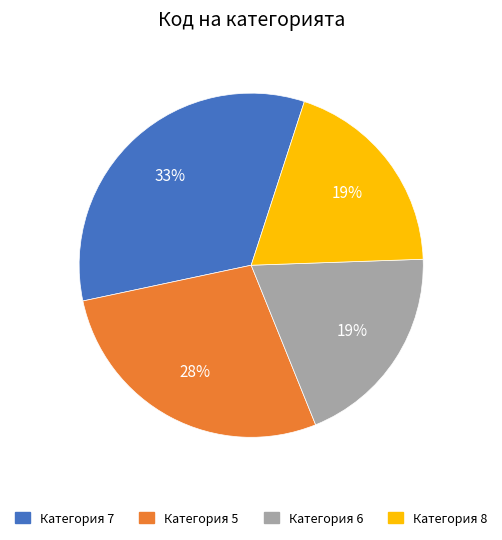

To the nearest percent, what is the average slice percentage?

25%